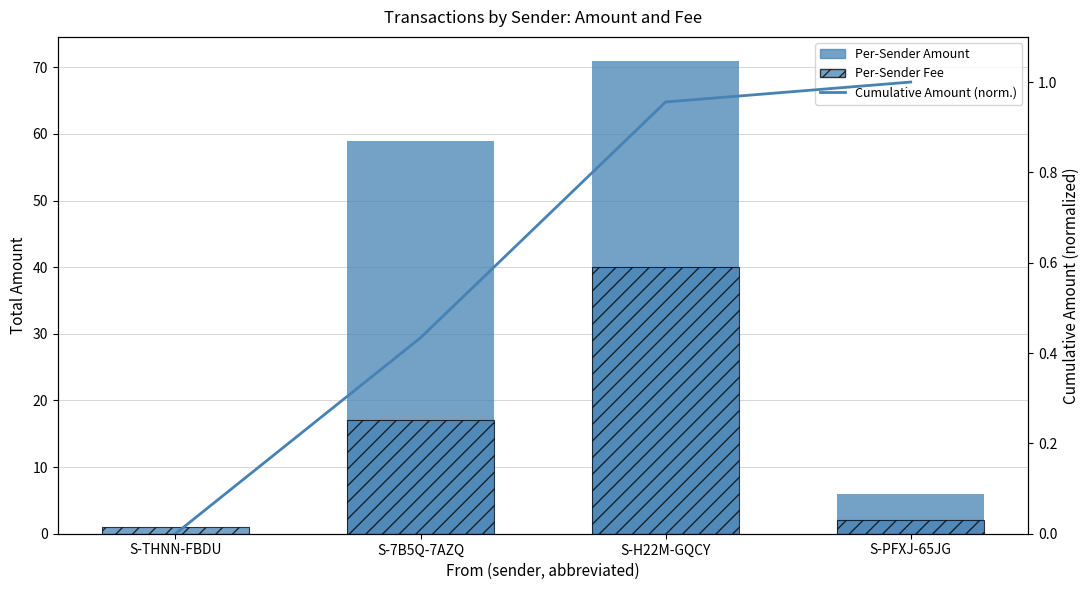

Which label corresponds to the largest value in the chart?

S-H22M-GQCY